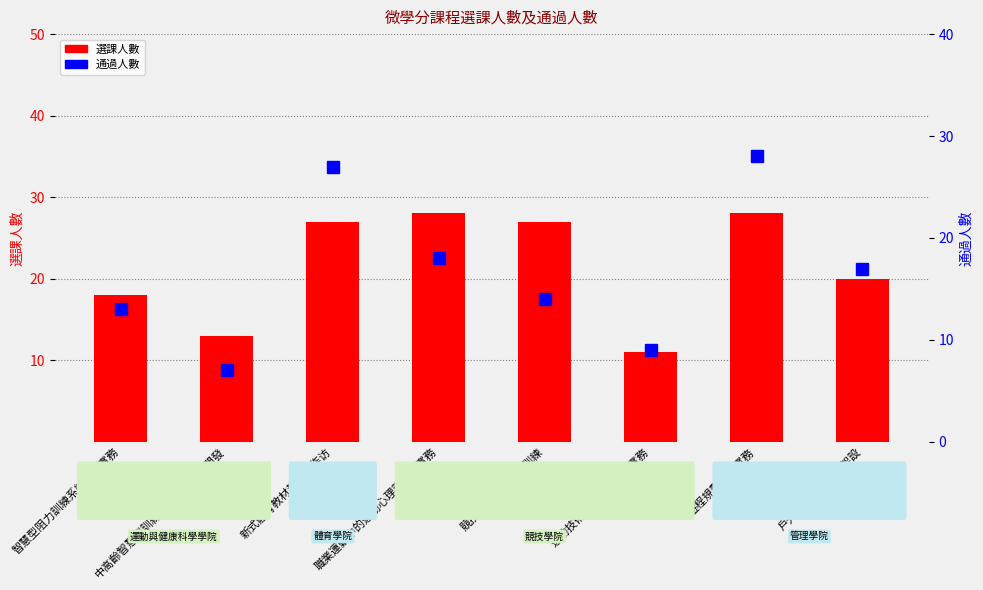

Reading left to right, transcribe all the data shown in this chart.

選課人數: 18	13	27	28	27	11	28	20
通過人數: 13	7	27	18	14	9	28	17